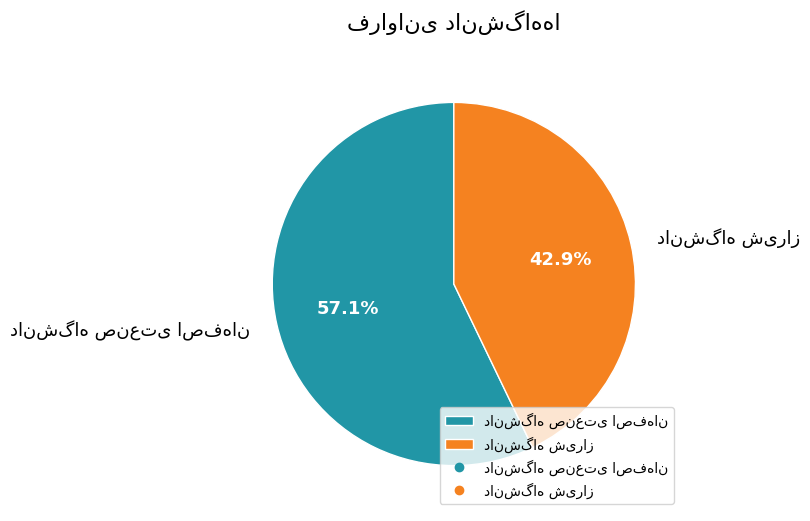

Does any single category account for the majority?

Yes